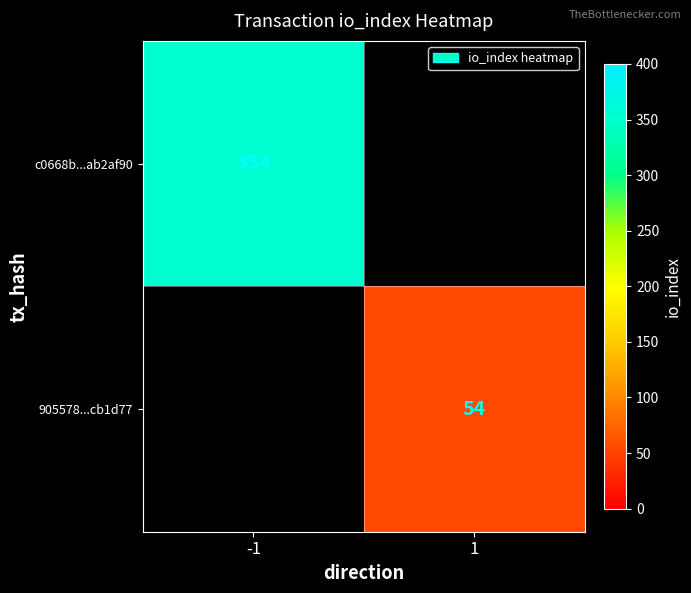

Count the number of data series in this chart.

2